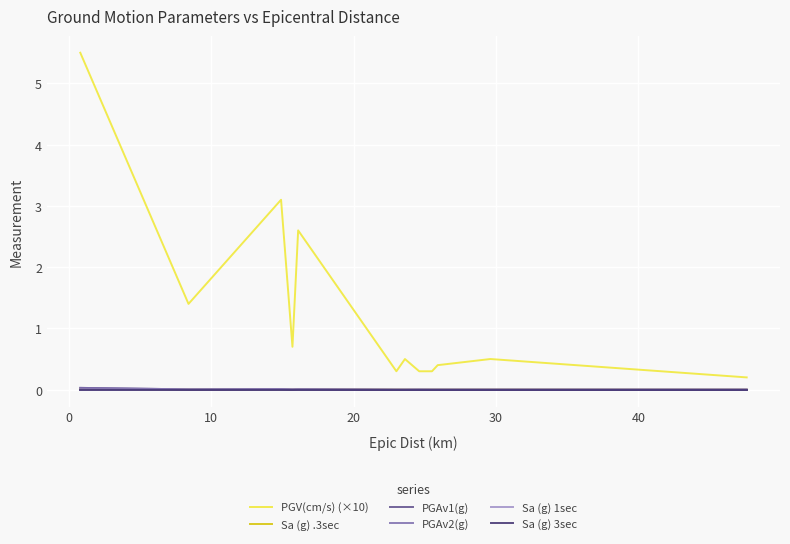

At how many categories does at least one series exceed 2?

3